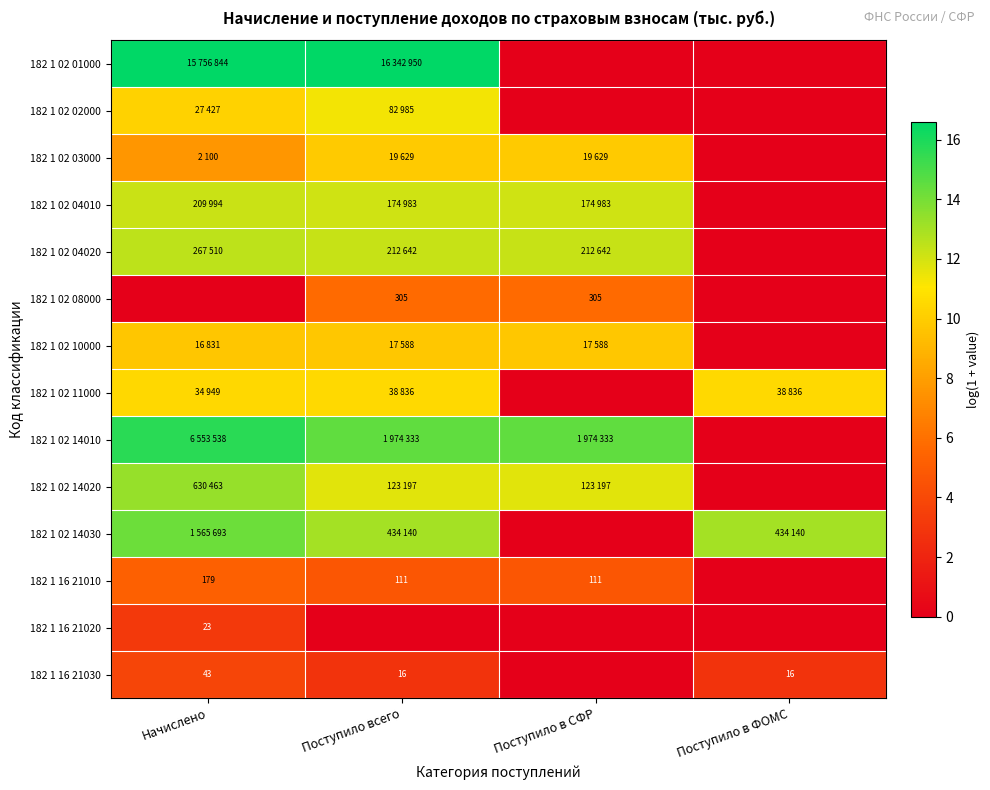

How many data points in 182 1 02 03000 are less than 9?

2